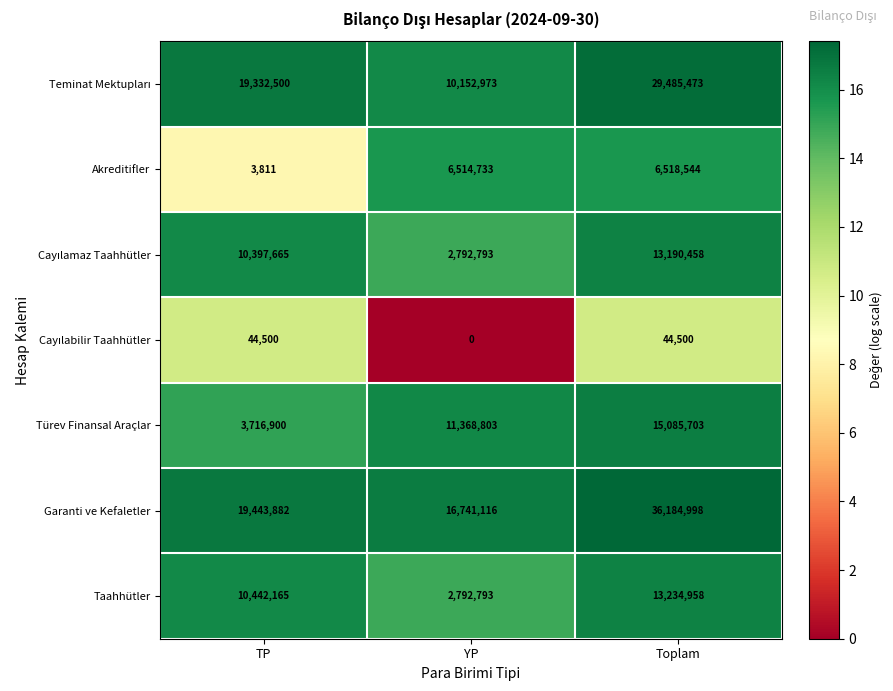

Which series has the largest range (max minus min)?

Garanti ve Kefaletler